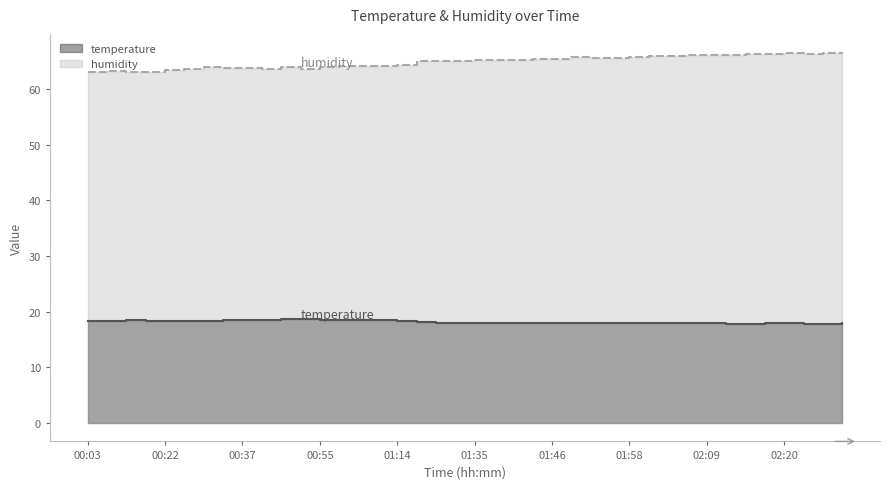

How many values in the temperature series exceed 18?

18